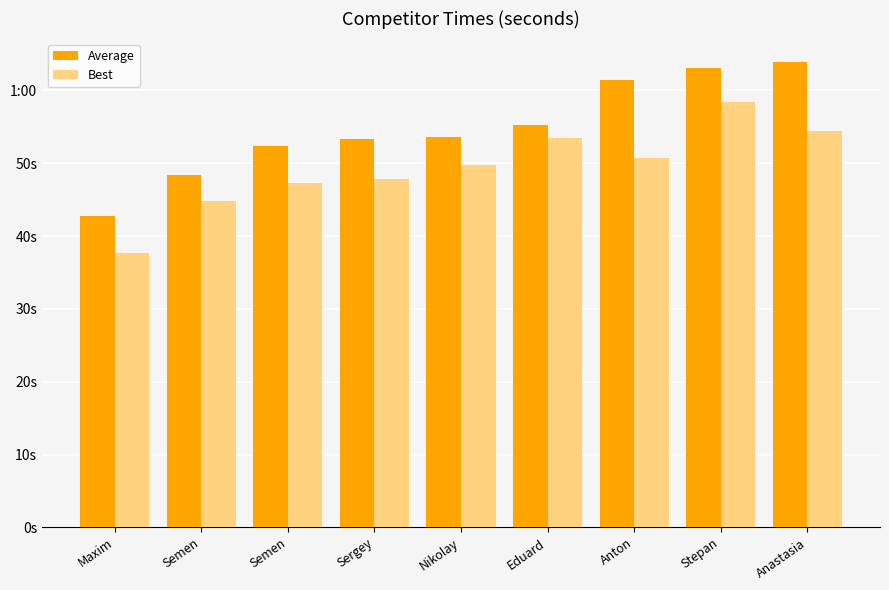

At how many categories does at least one series exceed 42?

9